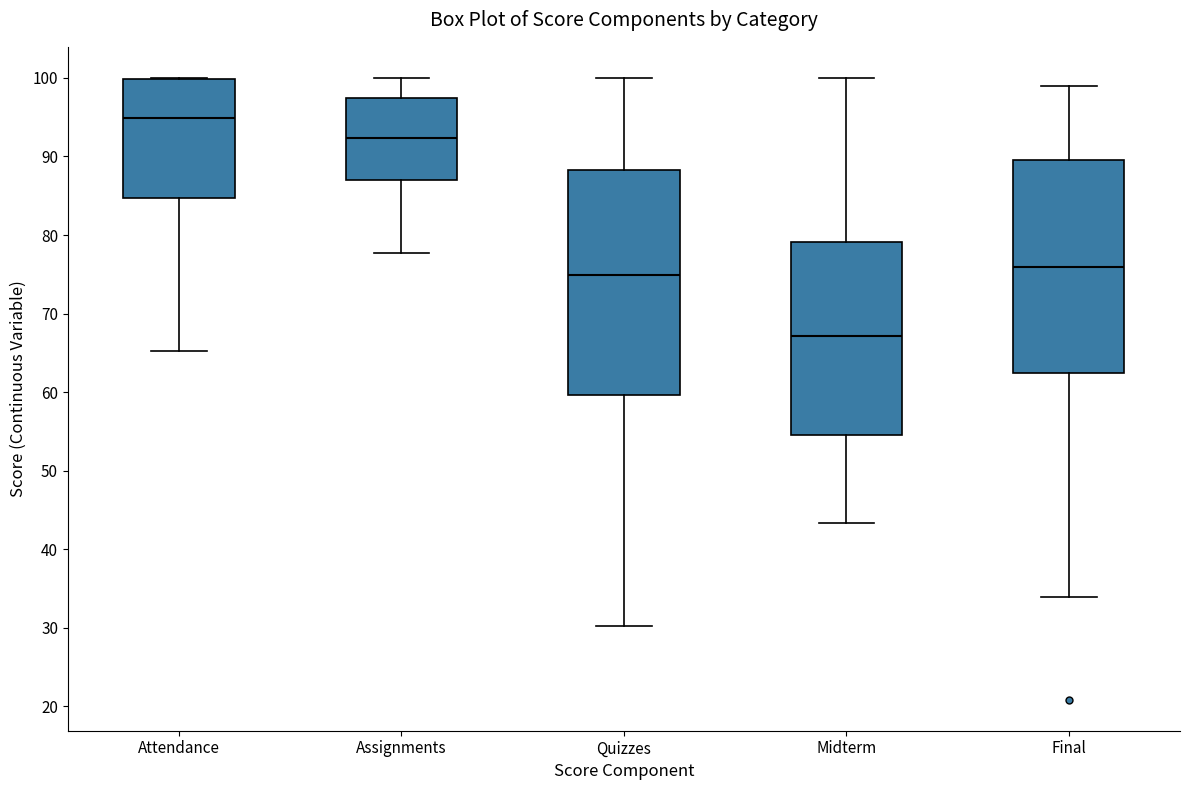

Reading left to right, read every box against the y-axis: the position of its median line, the range the box covers, and the ends of its whiskers. The values are not printed on the chart, so give them approximately, as read against the axis.

Attendance: median 95, box 85 to 100, whiskers 65 to 100
Assignments: median 92, box 87 to 97, whiskers 78 to 100
Quizzes: median 75, box 60 to 88, whiskers 30 to 100
Midterm: median 67, box 54 to 79, whiskers 43 to 100
Final: median 76, box 62 to 90, whiskers 34 to 99